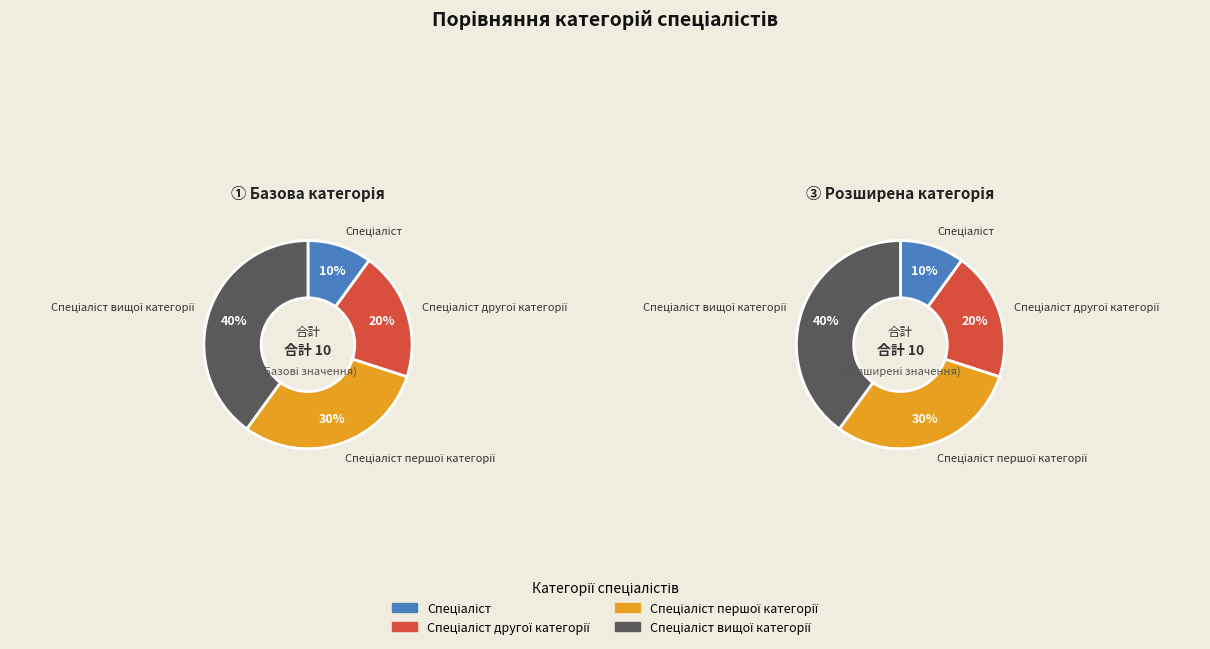

To the nearest percent, what is the combined percentage of Спеціаліст вищої категорії and Спеціаліст другої категорії?

60%